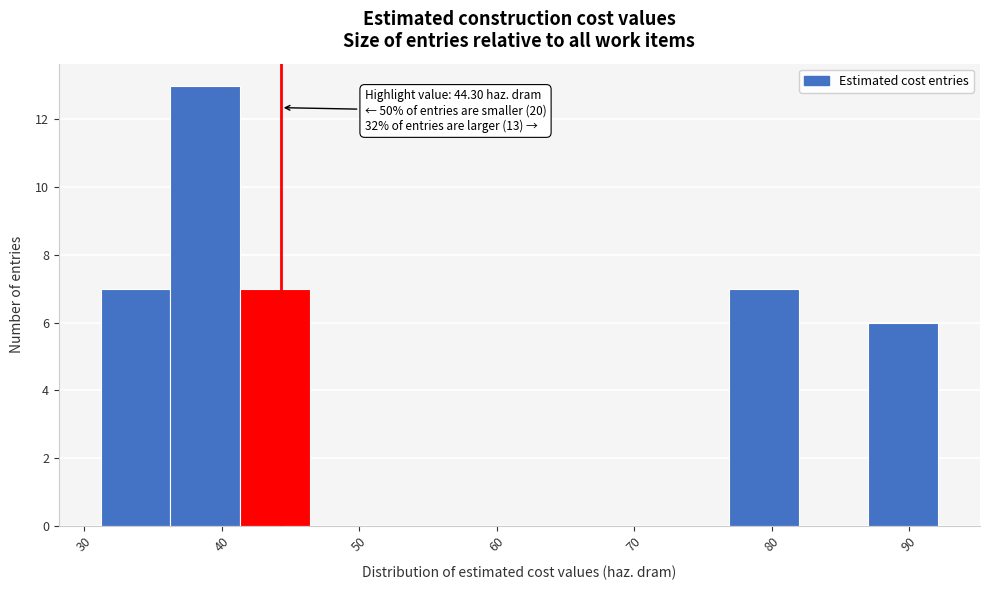

Which range on the x-axis has the tallest bar?

36 to 41